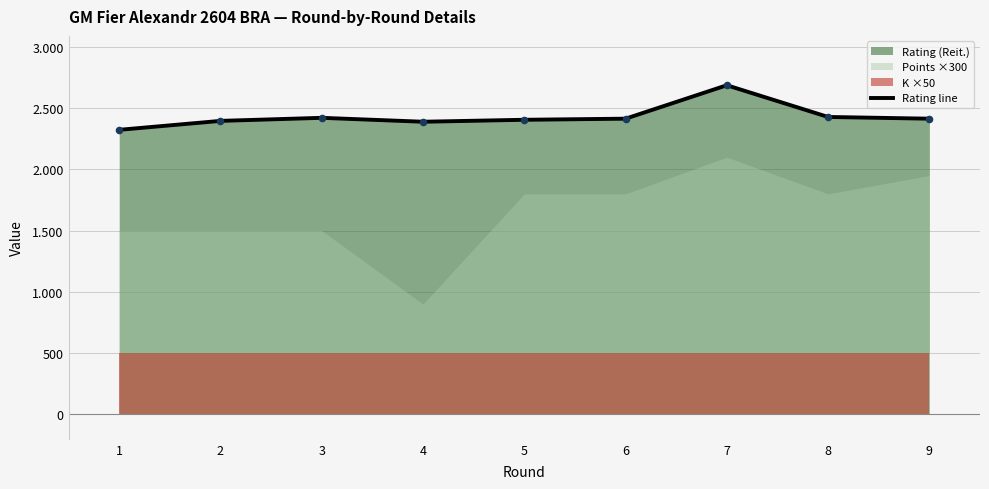

What is the change in value from 7 to 8?

-259